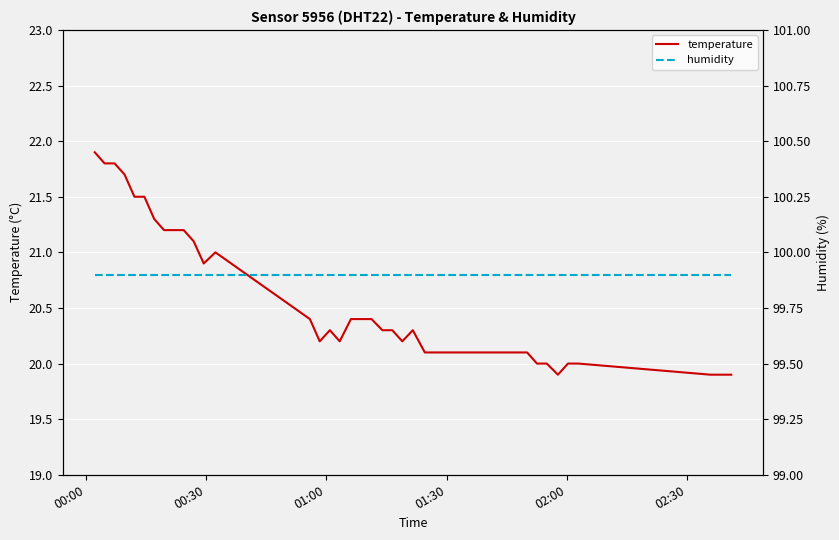

At which category does the chart reach its peak across all series?

00:00